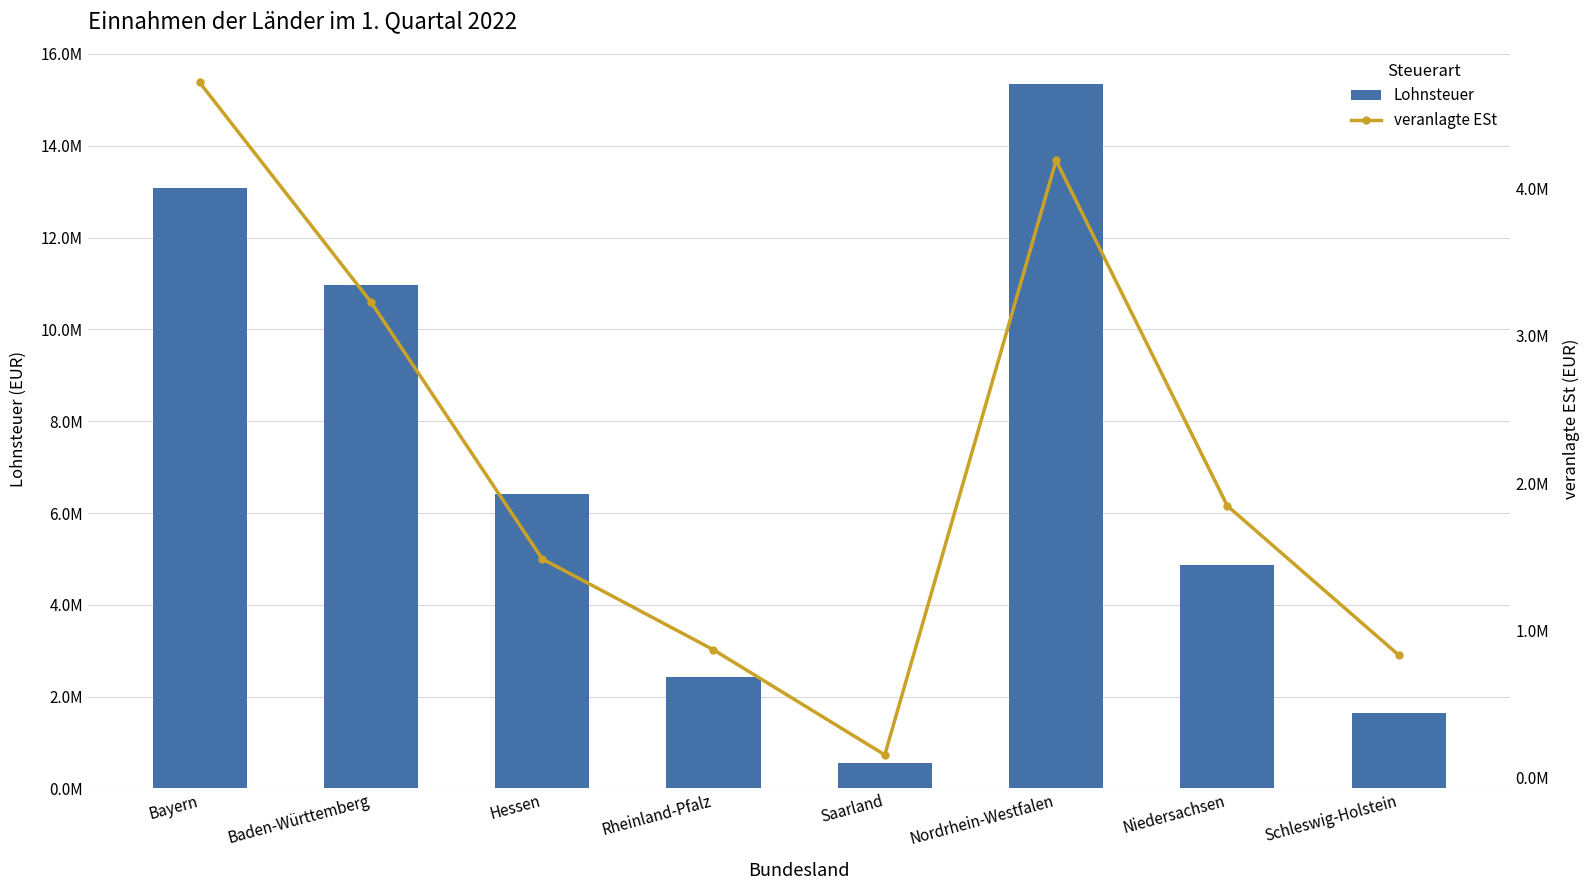

What value does the veranlagte ESt series have at Rheinland-Pfalz?

868419.3